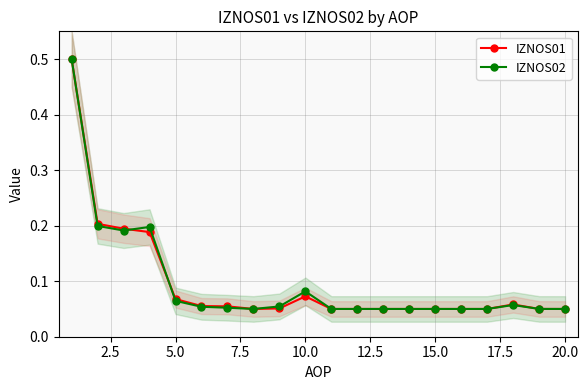

Which series ends up on top after the final intersection of IZNOS01 and IZNOS02?

IZNOS02